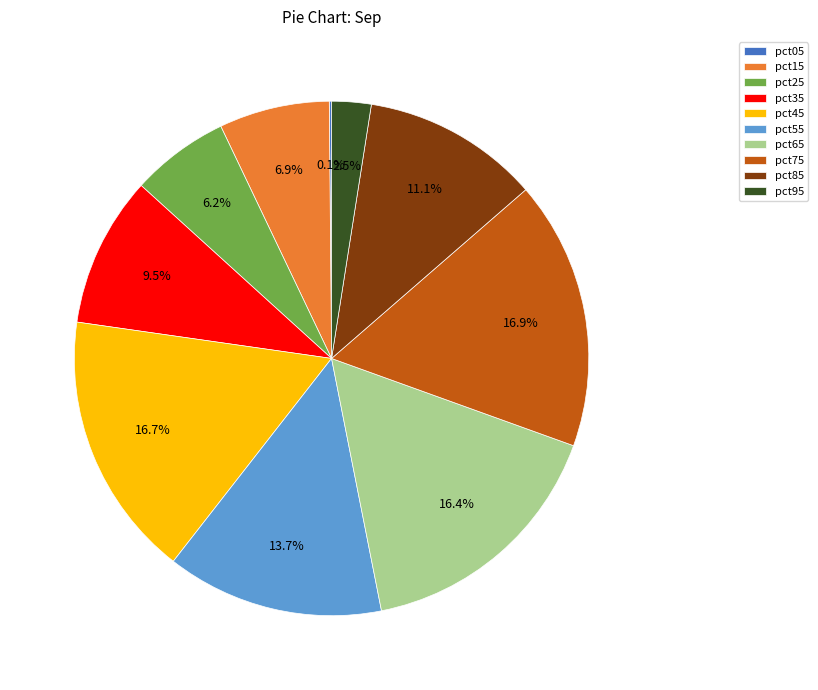

What percentage is NOT represented by pct55?

86.3%